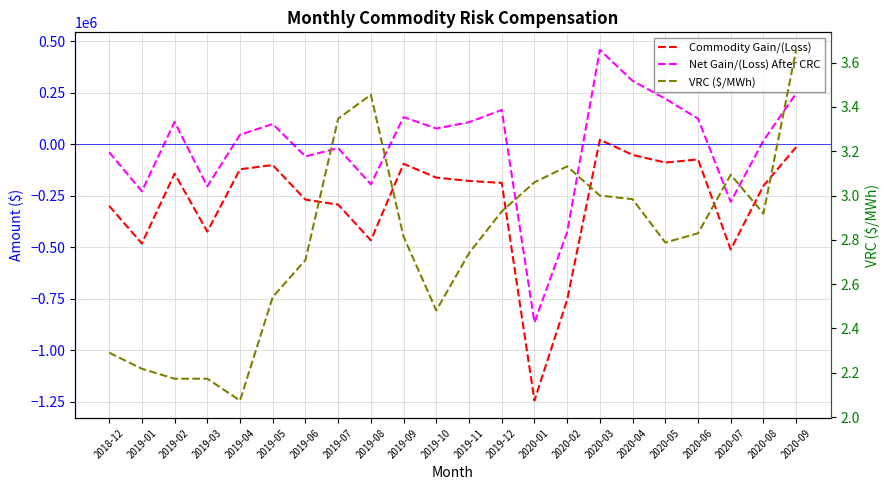

Which series has the widest spread of values?

Net Gain/(Loss) After CRC